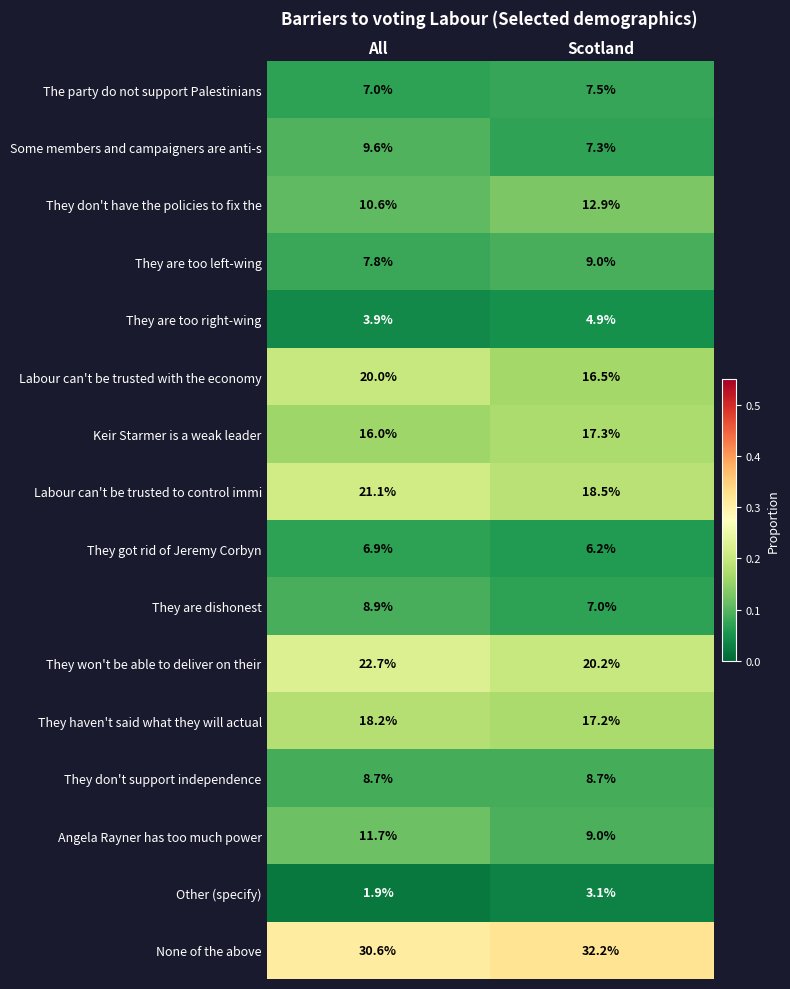

What is the average value of the They are dishonest series?

8.0